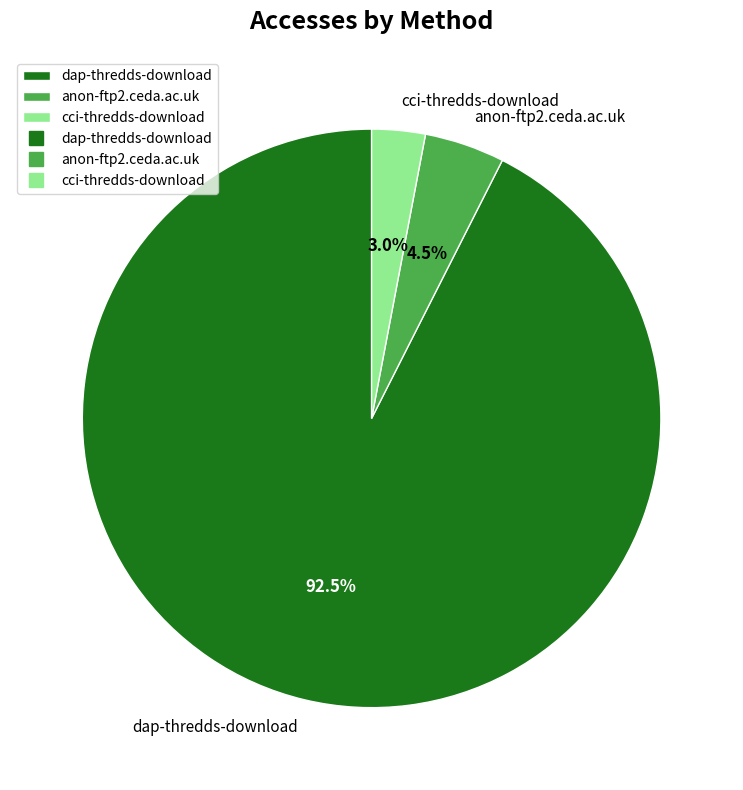

Combined, do anon-ftp2.ceda.ac.uk and cci-thredds-download account for over 50%?

No